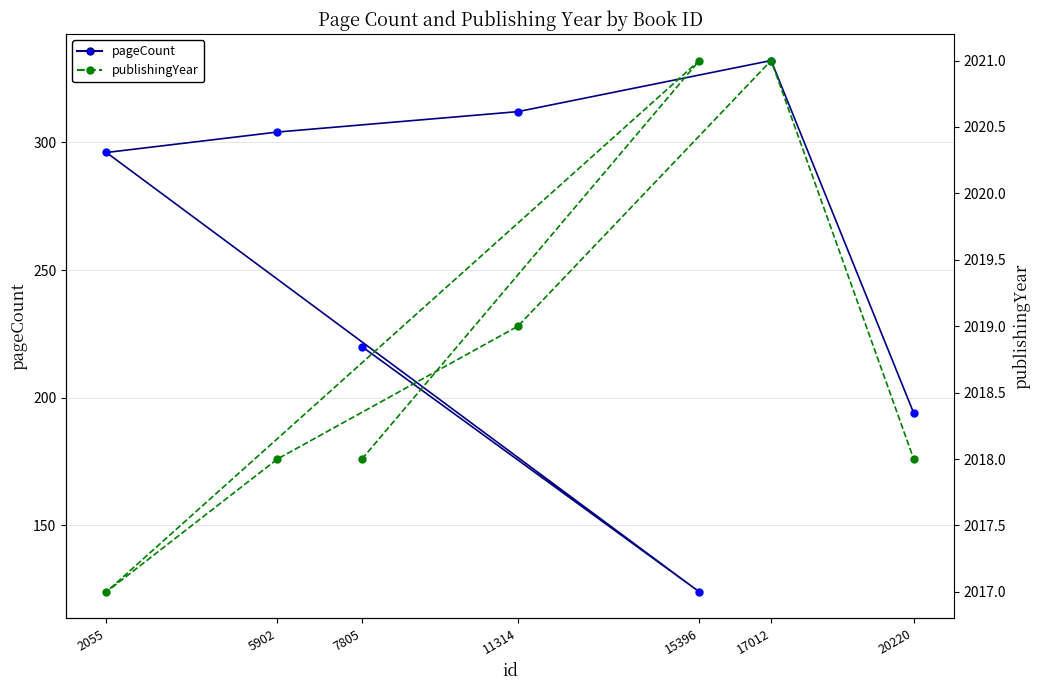

At which label does pageCount reach its minimum?

15396